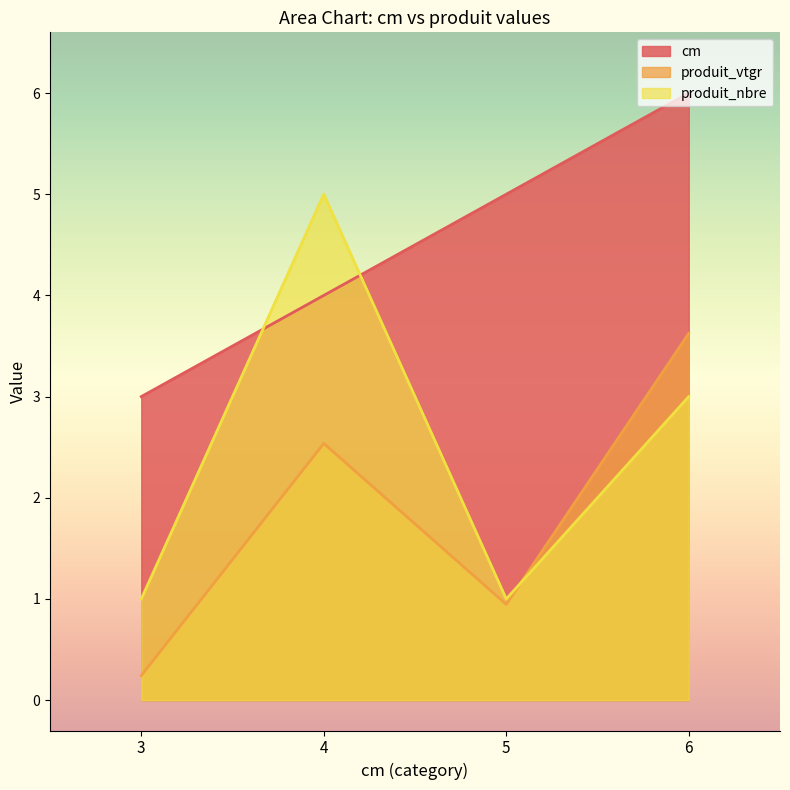

What is the sum of the cm values at 5 and 4?

9.0